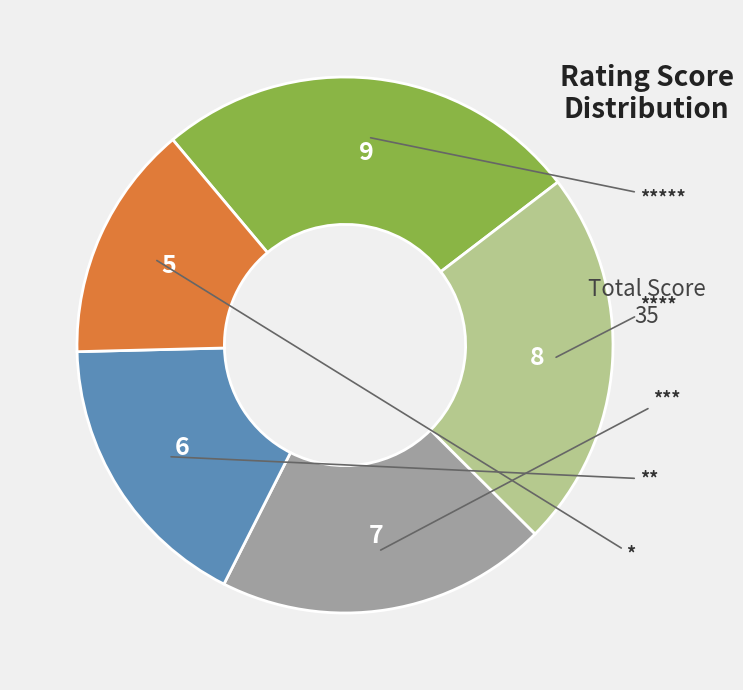

True or false: ***** accounts for 18% of the total.

False